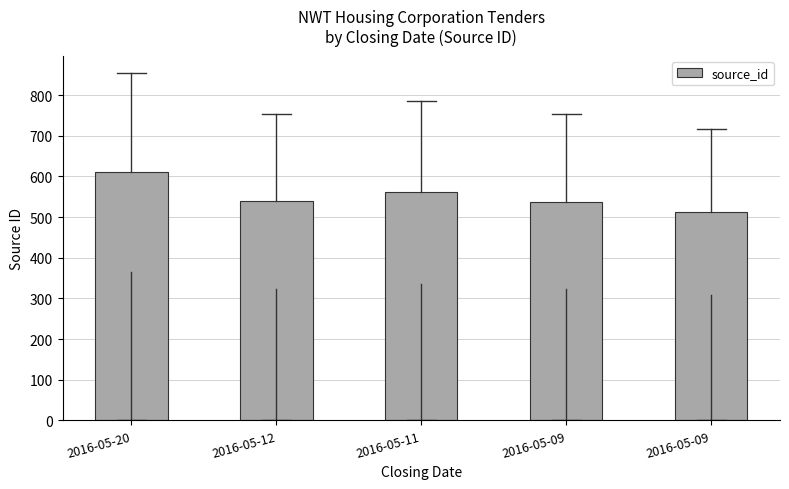

At which label is the value closest to 561?

2016-05-11